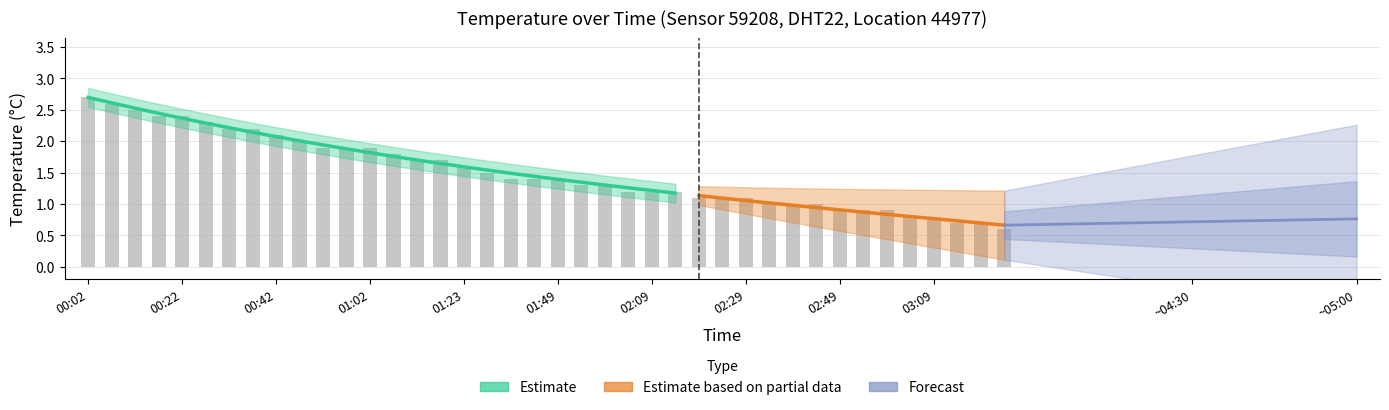

What is the difference between the values at ~04:30 and 23?

0.7